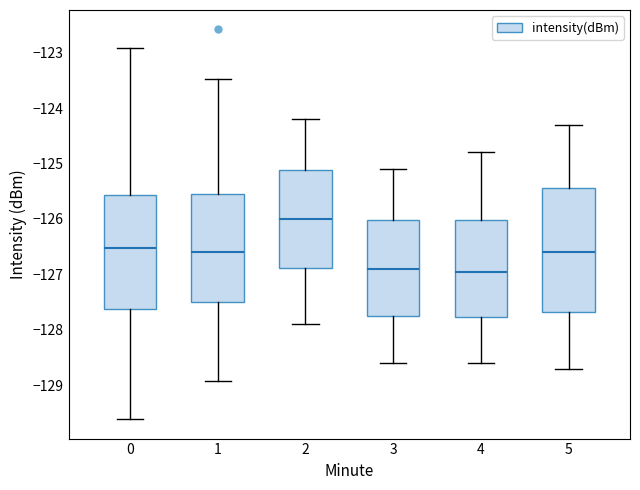

Reading left to right, transcribe this box plot: for each box, give where its median line is, the range the box spans, and where its two whiskers end, as read against the y-axis. The values are not printed on the chart, so give them approximately, as read against the axis.

0: median -126.5, box -127.6 to -125.6, whiskers -129.6 to -122.9
1: median -126.6, box -127.5 to -125.5, whiskers -128.9 to -123.5
2: median -126.0, box -126.9 to -125.1, whiskers -127.9 to -124.2
3: median -126.9, box -127.7 to -126.0, whiskers -128.6 to -125.1
4: median -126.9, box -127.8 to -126.0, whiskers -128.6 to -124.8
5: median -126.6, box -127.7 to -125.4, whiskers -128.7 to -124.3